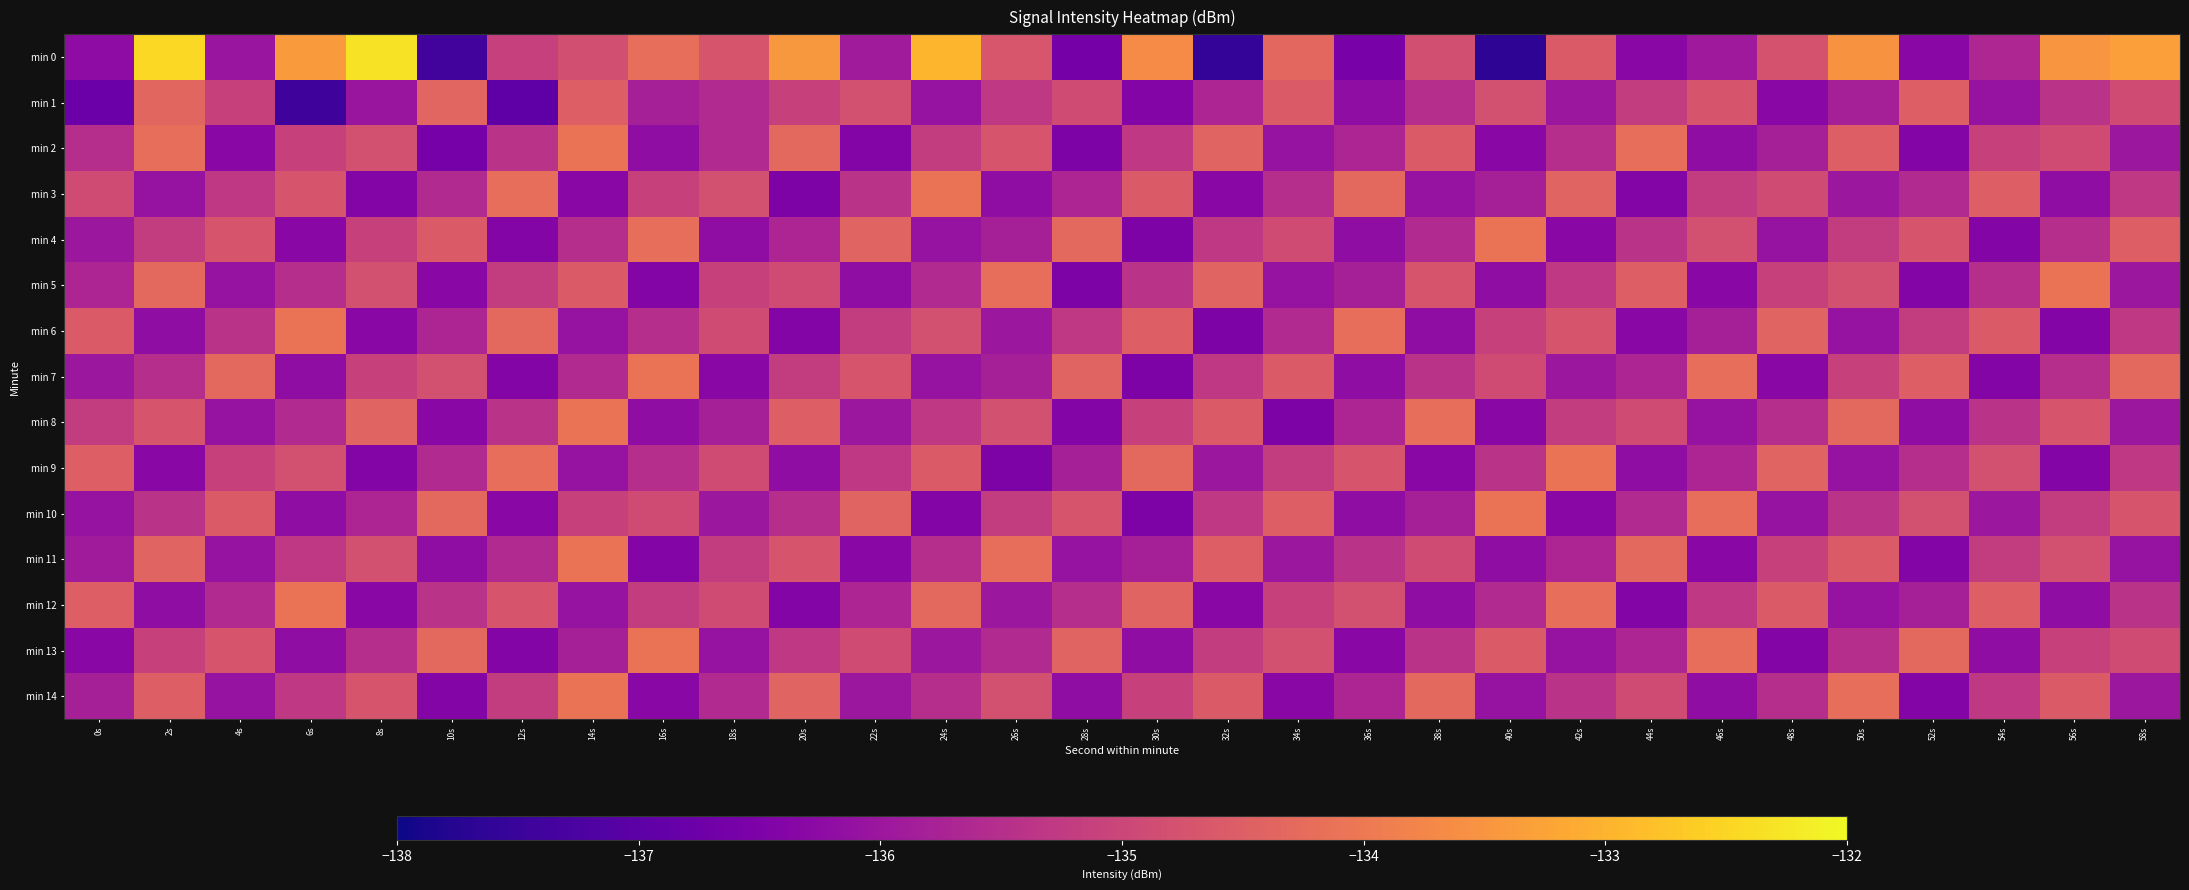

At which category is the sum across all series the highest?

2s